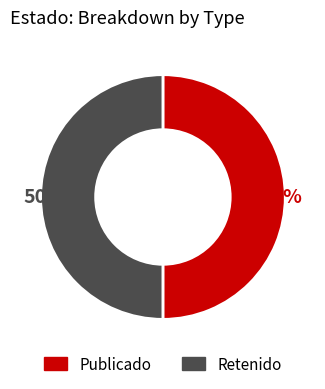

To the nearest percent, what is the average slice percentage?

50%